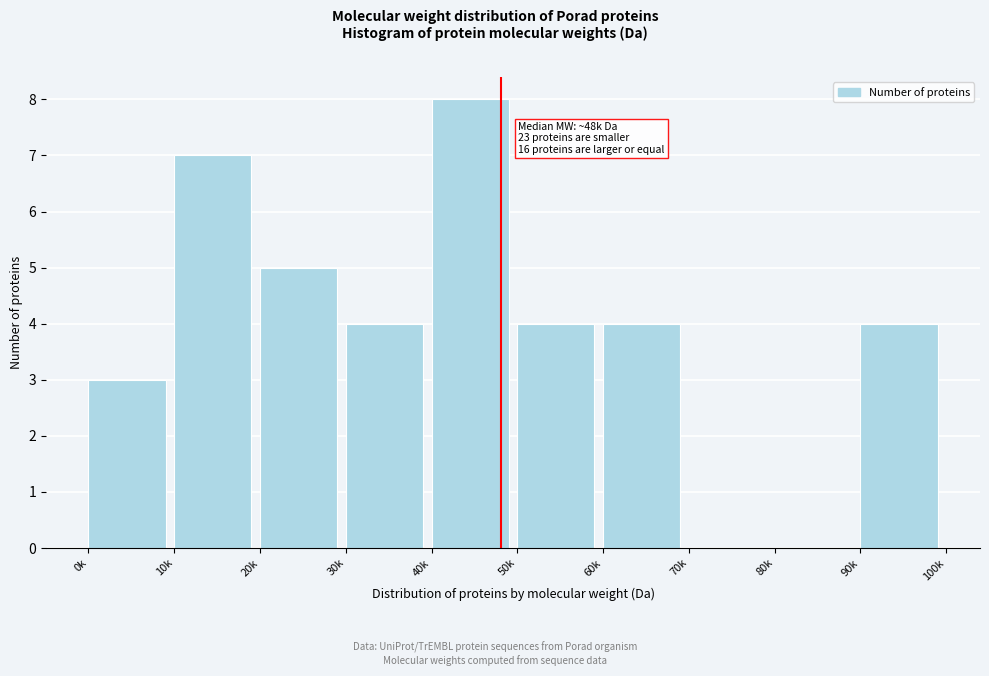

Read the value at 10k.

7